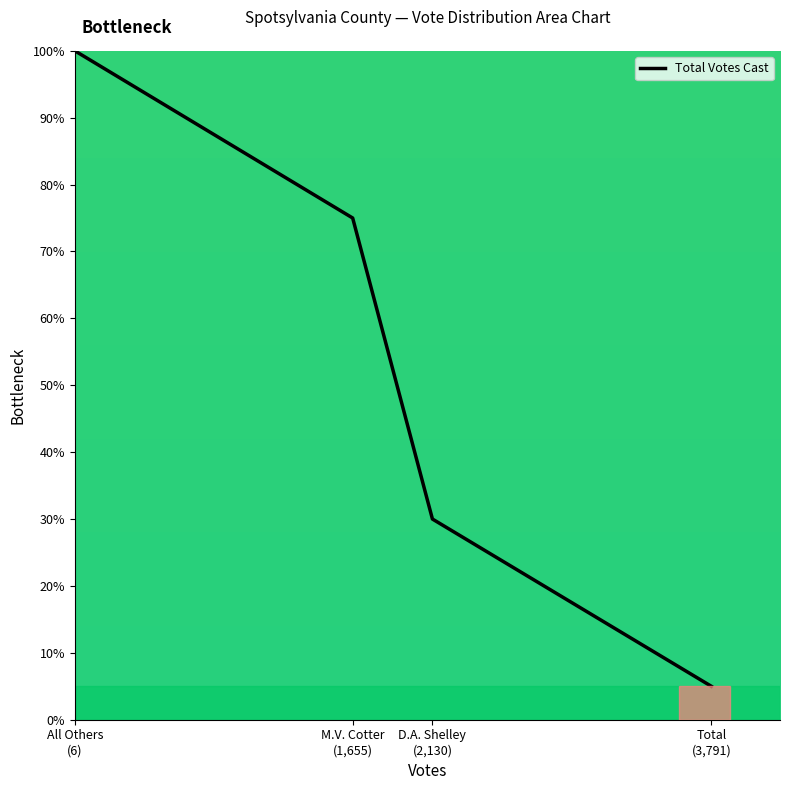

Approximately how many times larger is the value at D.A. Shelley
(2,130) compared to Total
(3,791)?

6.0